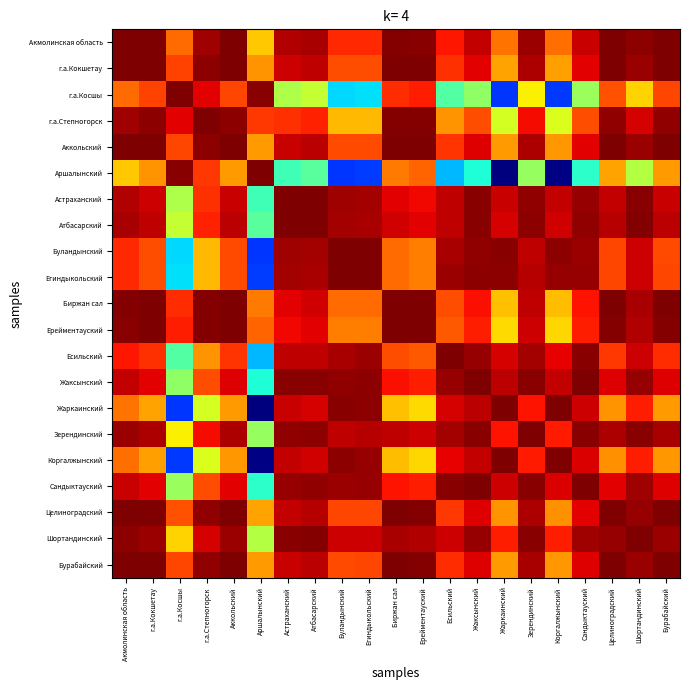

Rank the series at Шортандинский from lowest to highest value.

Aршалынский, г.а.Косшы, Жаркаинский, Коргалжынский, г.а.Степногорск, Есильский, Егиндыкольский, Буландынский, Ерейментауский, Биржан сал, Сандыктауский, г.а.Кокшетау, Аккольский, Бурабайский, Целиноградский, Жаксынский, Акмолинская область, Астраханский, Зерендинский, Атбасарский, Шортандинский